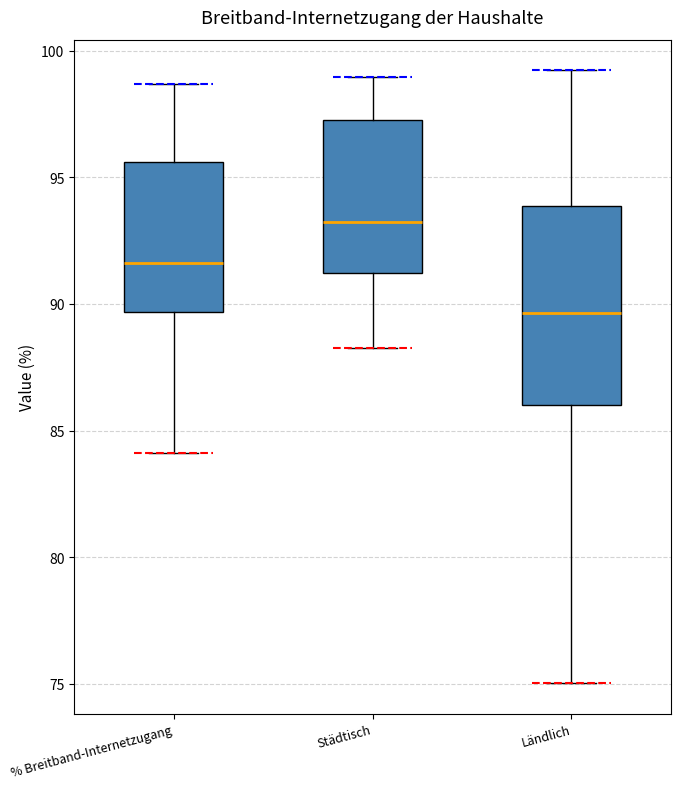

Reading left to right, transcribe this box plot: for each box, give where its median line is, the range the box spans, and where its two whiskers end, as read against the y-axis. The values are not printed on the chart, so give them approximately, as read against the axis.

% Breitband-Internetzugang: median 91.5, box 89.5 to 95.5, whiskers 84.0 to 98.5
Städtisch: median 93.0, box 91.0 to 97.0, whiskers 88.5 to 99.0
Ländlich: median 89.5, box 86.0 to 94.0, whiskers 75.0 to 99.0